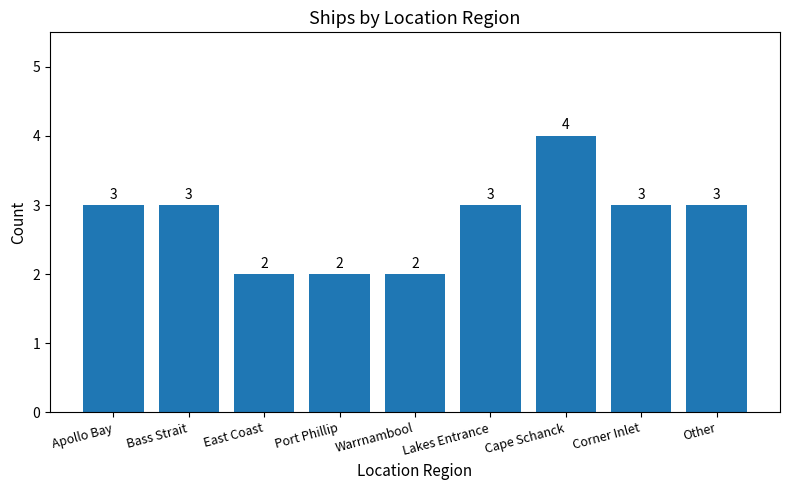

Between Apollo Bay and Cape Schanck, which is larger?

Cape Schanck